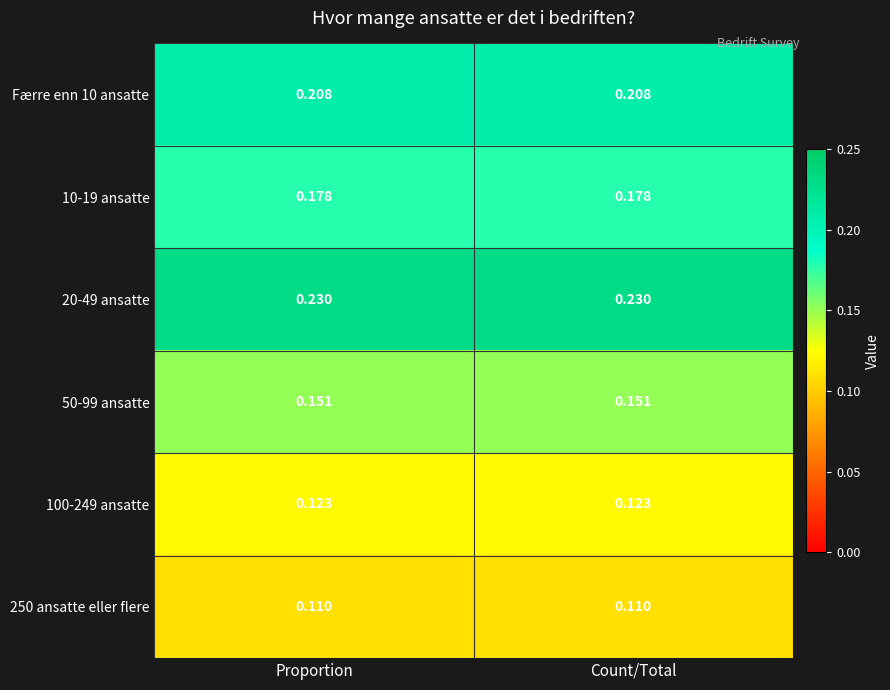

Is the value of 20-49 ansatte at Proportion greater than the value of 10-19 ansatte at Count/Total?

Yes